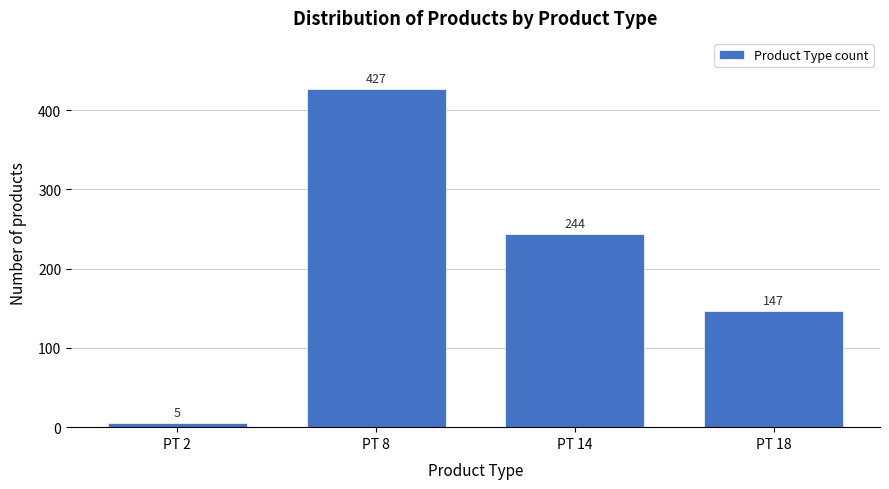

Reading left to right, transcribe all the data shown in this chart.

PT 2=5	PT 8=427	PT 14=244	PT 18=147